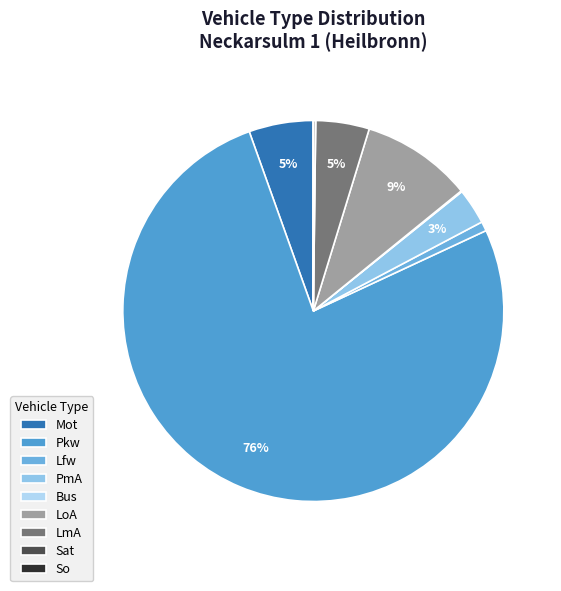

To the nearest percent, what portion does Pkw represent?

76%